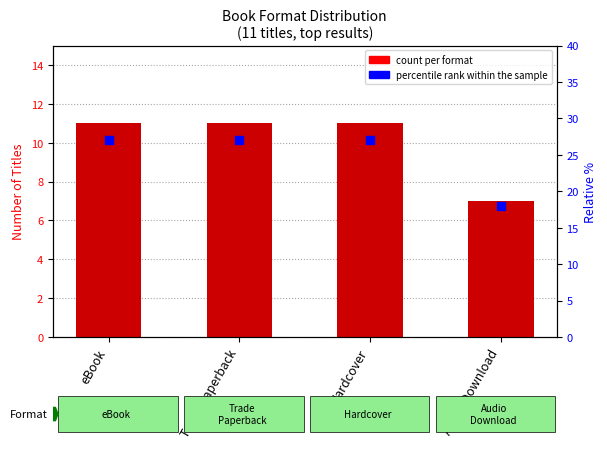

At which category is the sum across all series the highest?

eBook